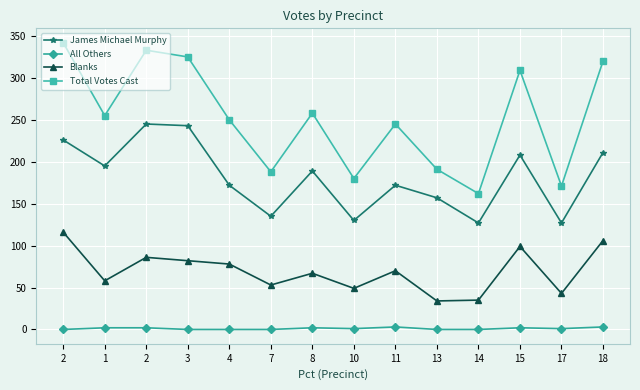

At which label does Blanks first exceed 70?

2